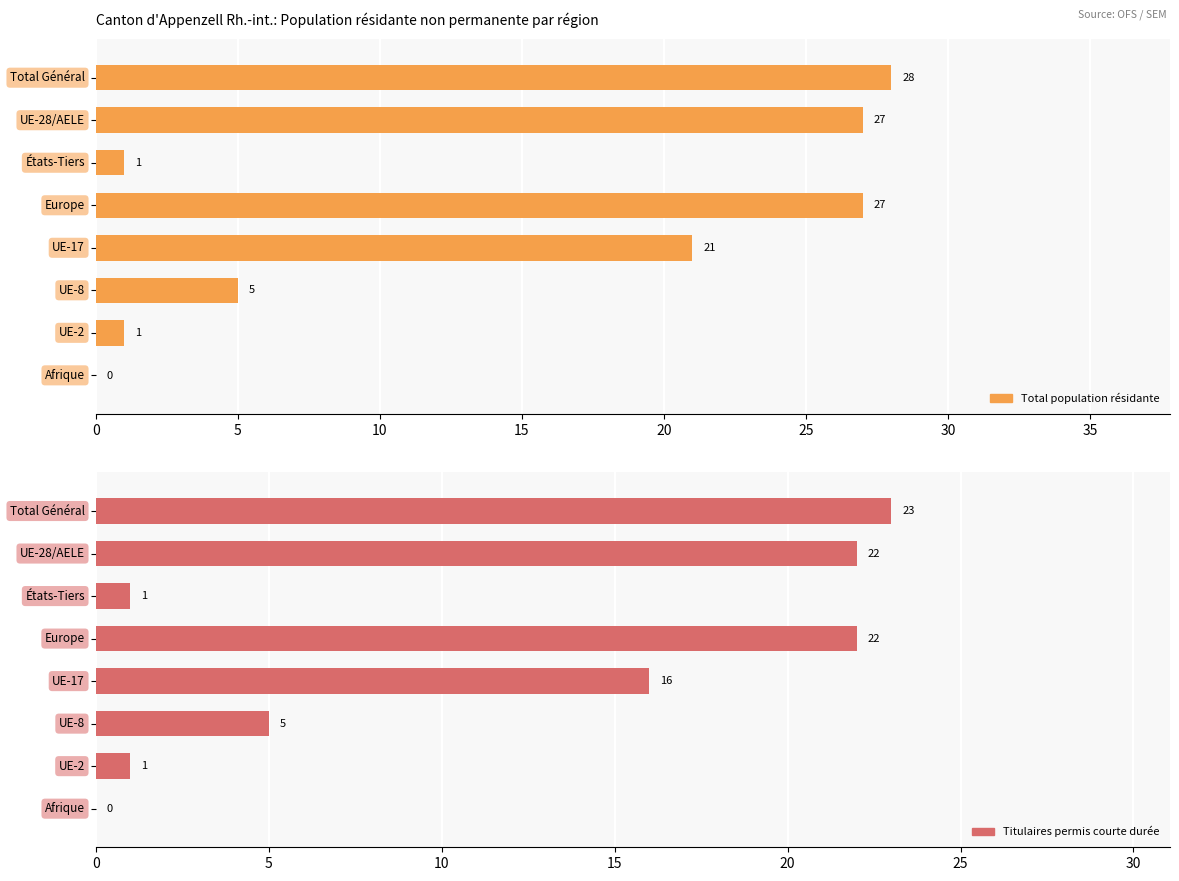

What are all the series names shown in the legend?

Total population résidante, Titulaires permis courte durée